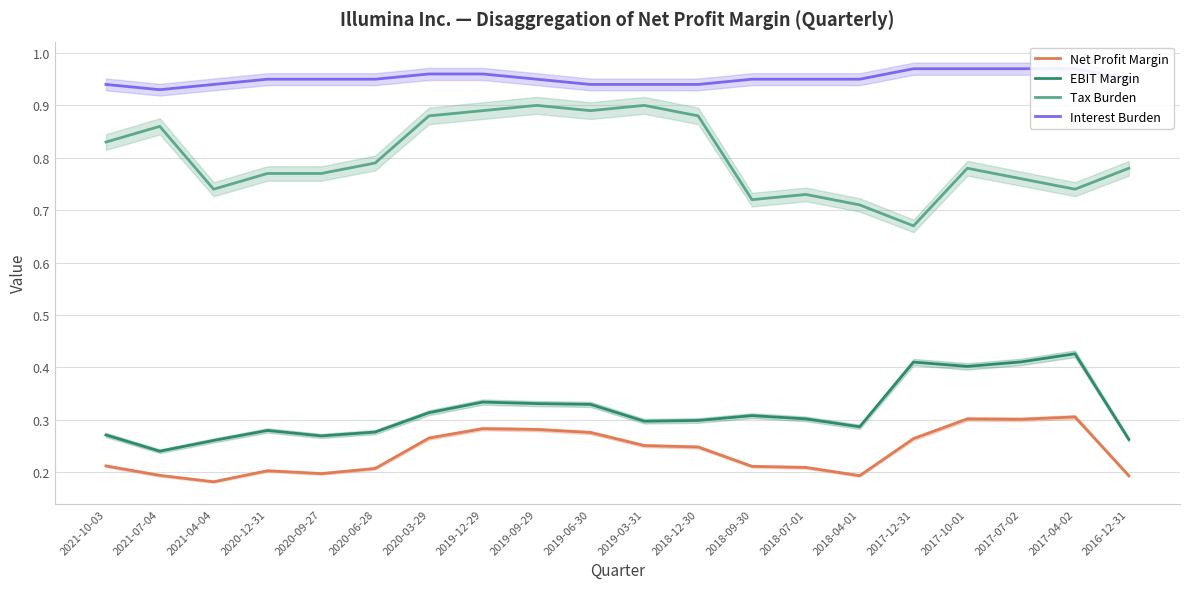

What is the sum of all Net Profit Margin values?

4.8